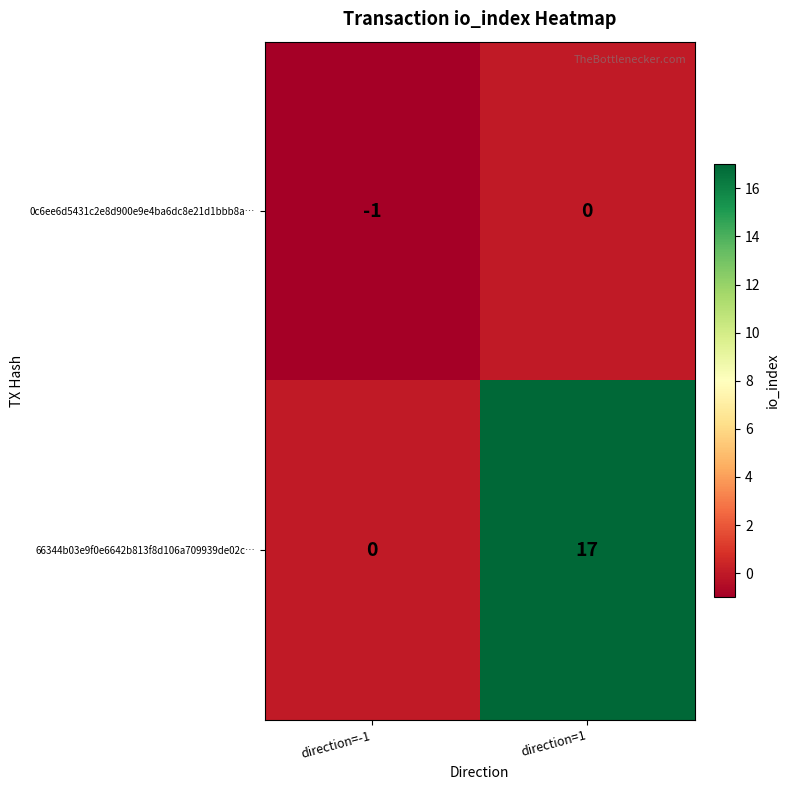

What is the difference between the highest and lowest values at direction=1?

17